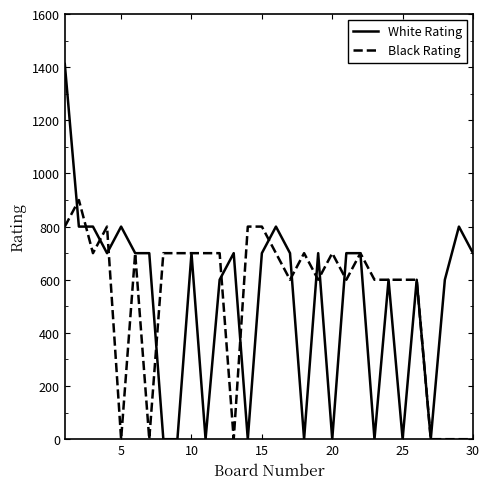

Which series has the largest range (max minus min)?

White Rating